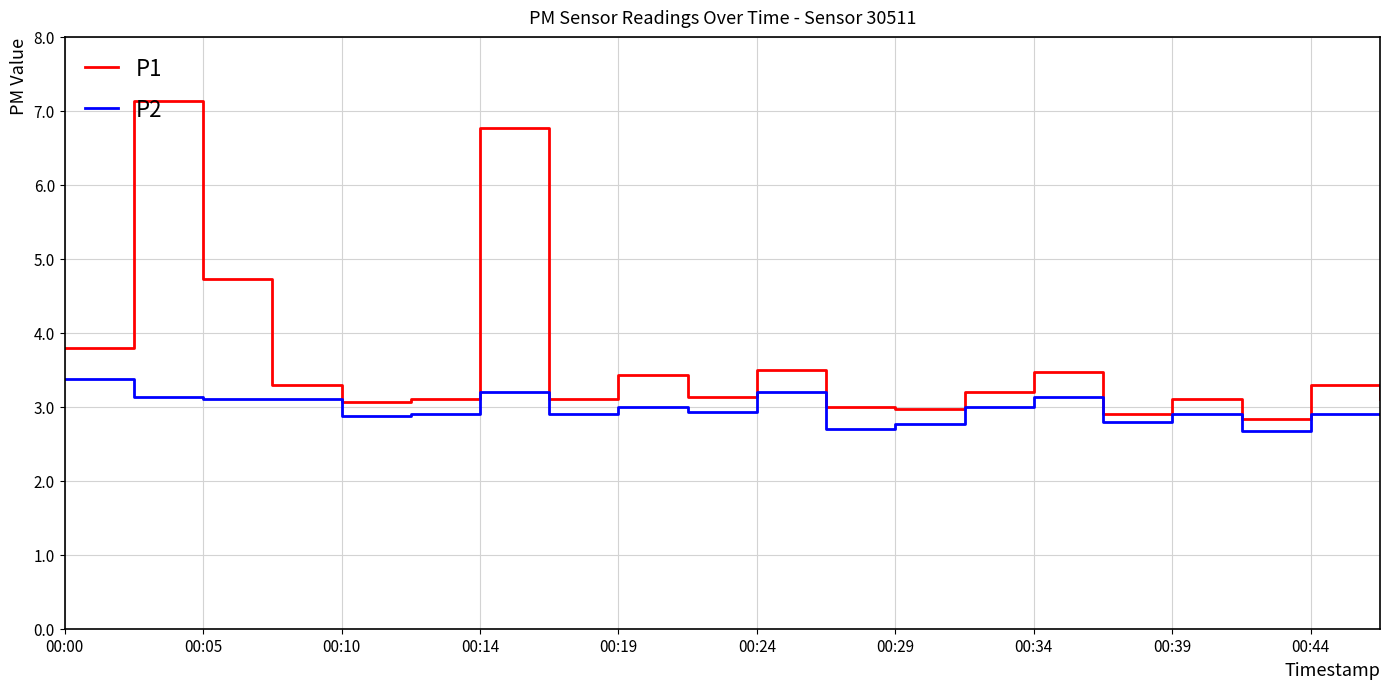

Which series has the largest total across all categories?

P1